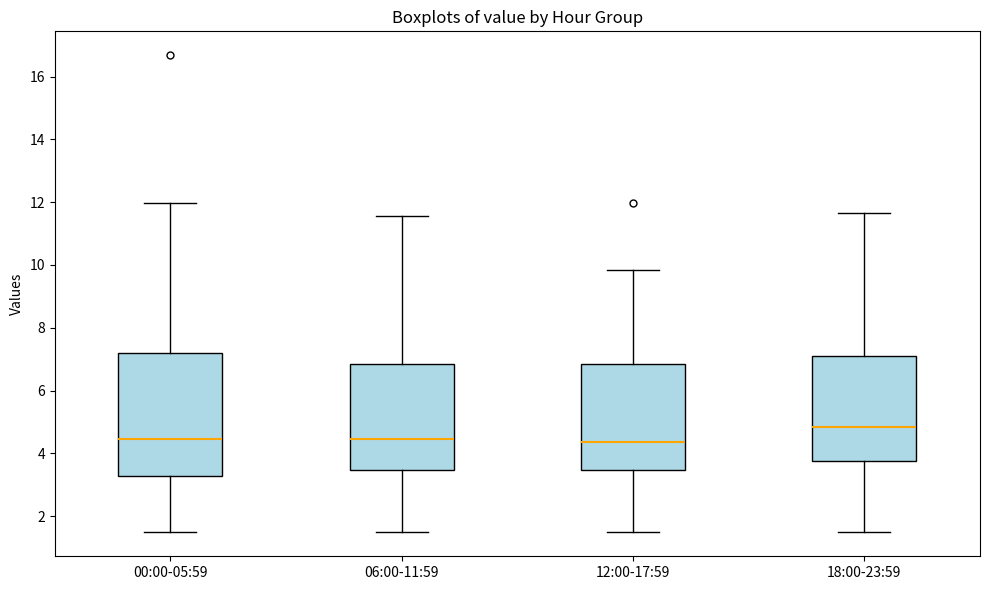

Comparing the boxes themselves (not the whiskers), which one is the tallest?

00:00-05:59